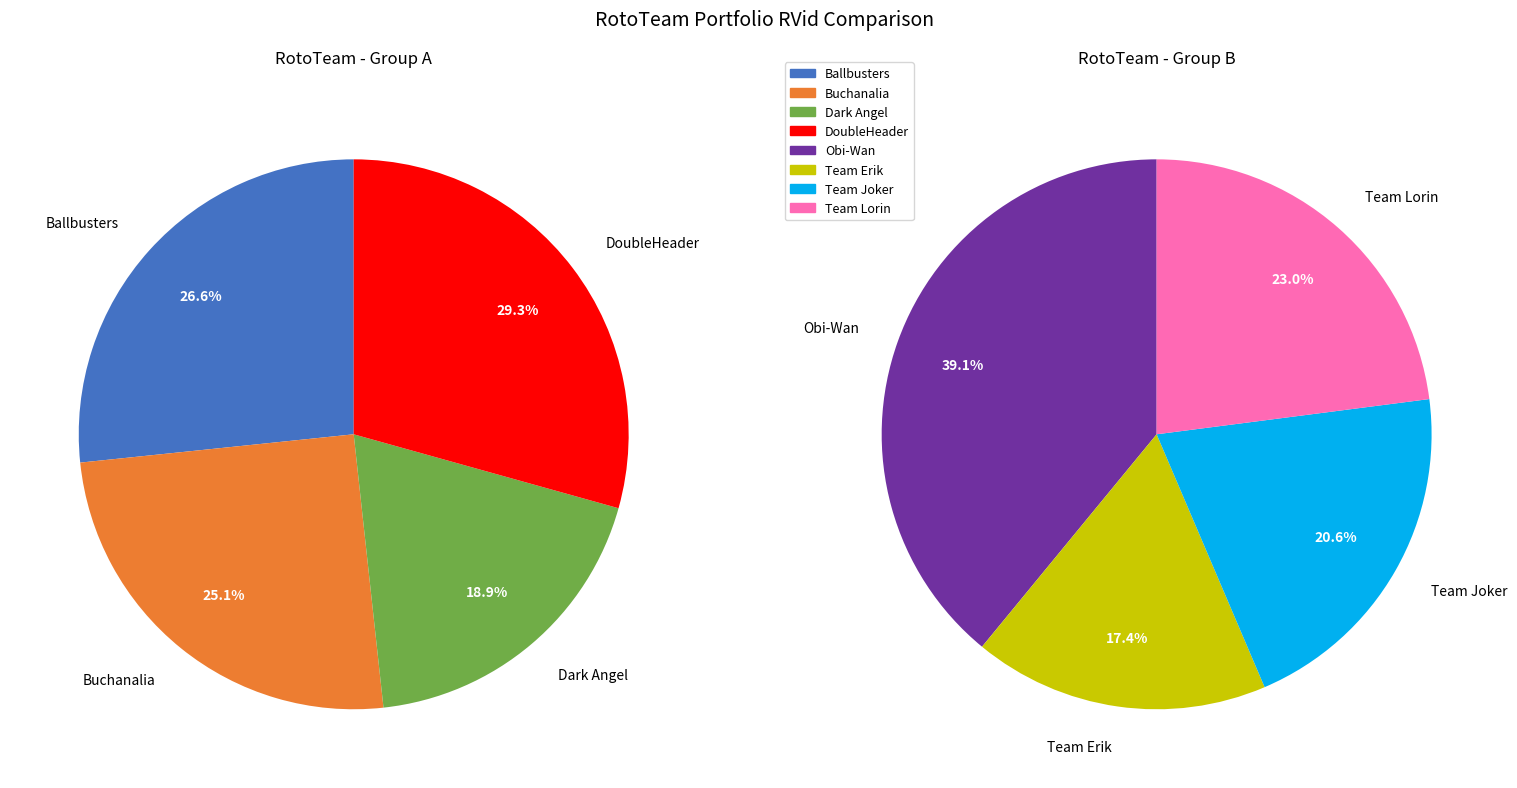

Does Buchanalia account for over 50% of the chart?

No